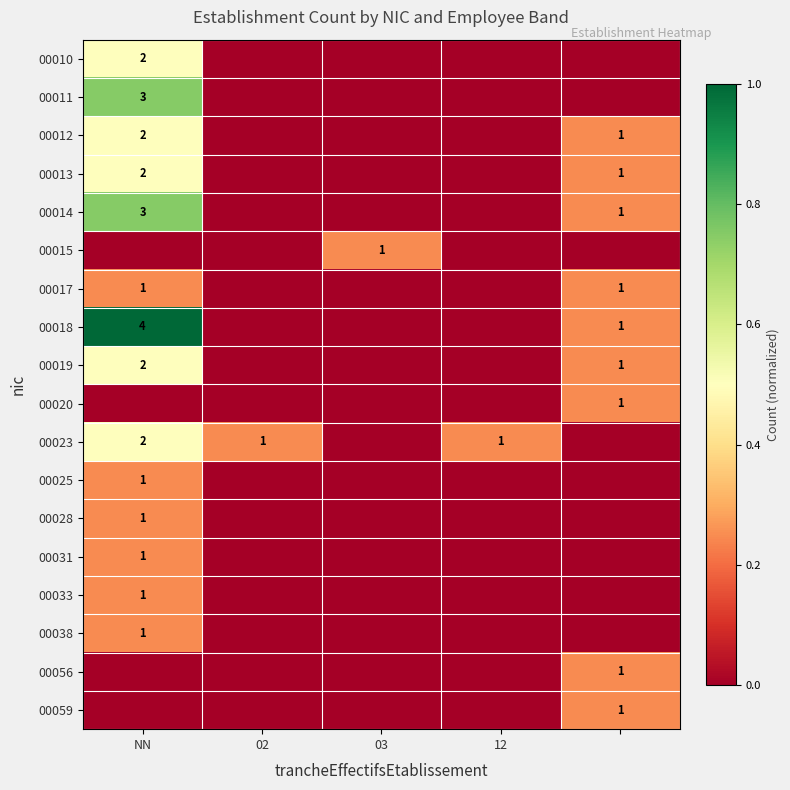

At how many categories does at least one series exceed 0?

5